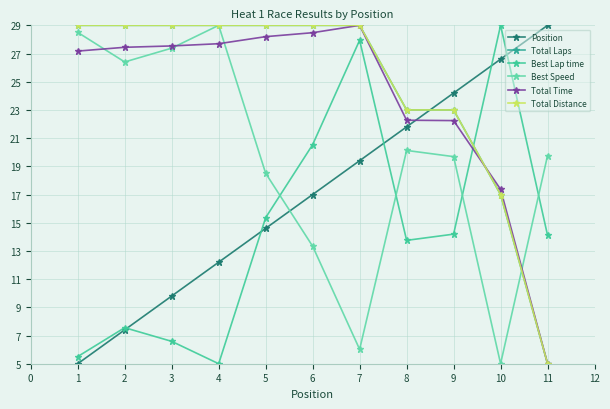

Reading left to right, transcribe all the data shown in this chart.

Position: 5.0	7.4	9.8	12.2	14.6	17.0	19.4	21.8	24.2	26.6	29.0
Total Laps: 29.0	29.0	29.0	29.0	29.0	29.0	29.0	23.0	23.0	17.0	5.0
Best Lap time: 5.5	7.6	6.6	5.0	15.4	20.5	27.9	13.7	14.2	29.0	14.1
Best Speed: 28.5	26.4	27.4	29.0	18.5	13.3	6.0	20.1	19.7	5.0	19.8
Total Time: 27.2	27.4	27.5	27.7	28.2	28.5	29.0	22.3	22.2	17.4	5.0
Total Distance: 29.0	29.0	29.0	29.0	29.0	29.0	29.0	23.0	23.0	17.0	5.0